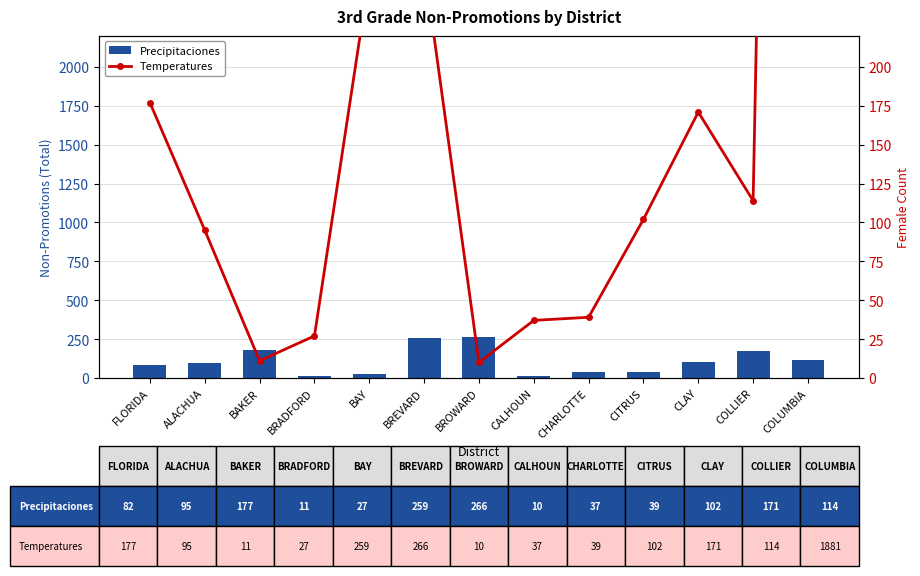

At which label does Precipitaciones first exceed 95?

BAKER